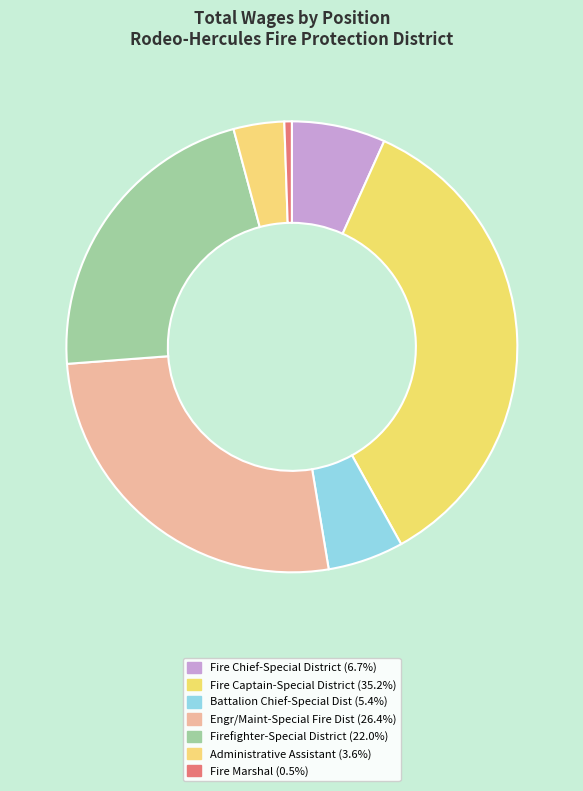

Which category has the smallest portion of the pie?

Fire Marshal